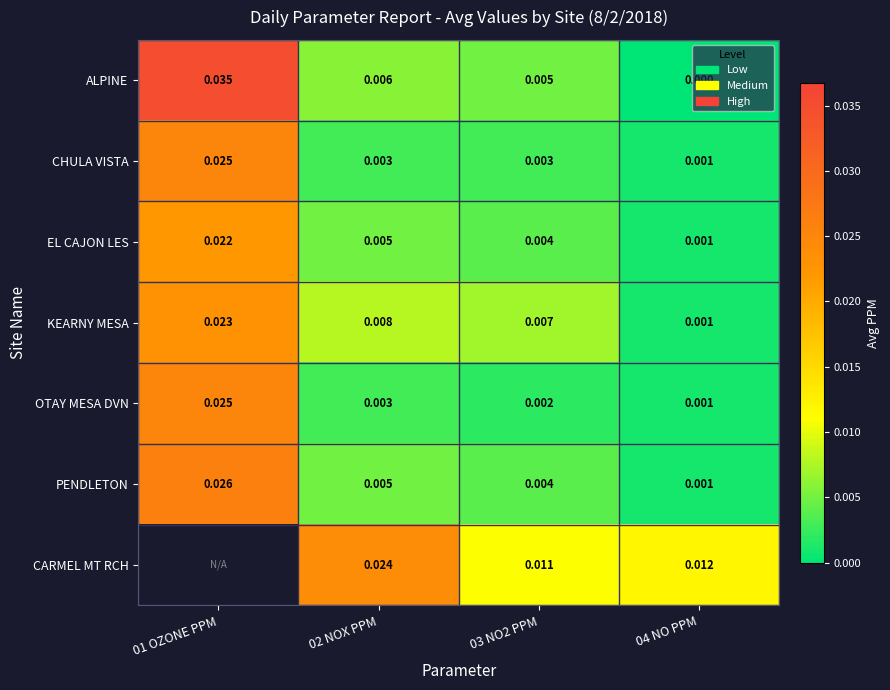

How many series are shown in this chart?

7